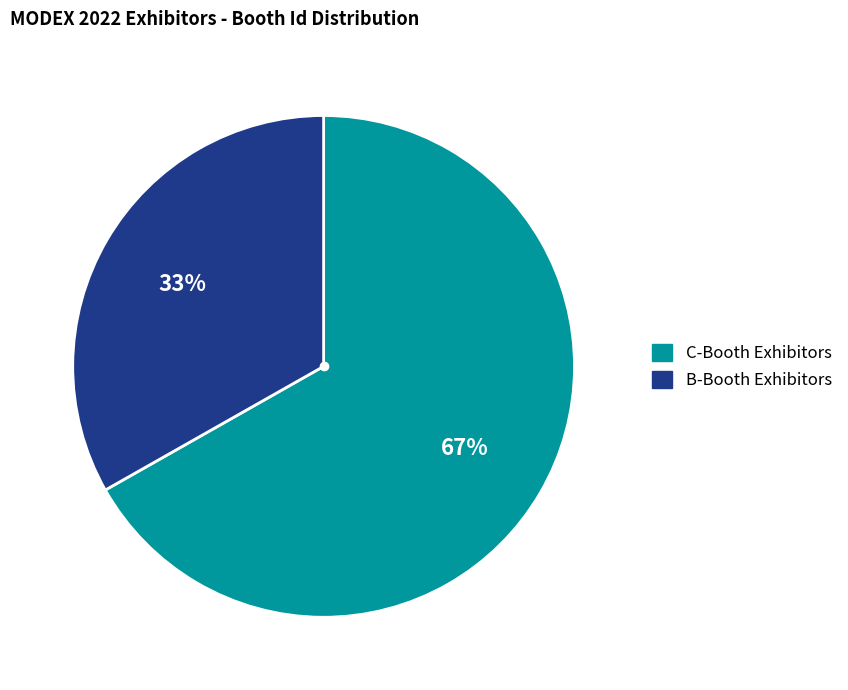

To the nearest percent, what is the average slice percentage?

50%